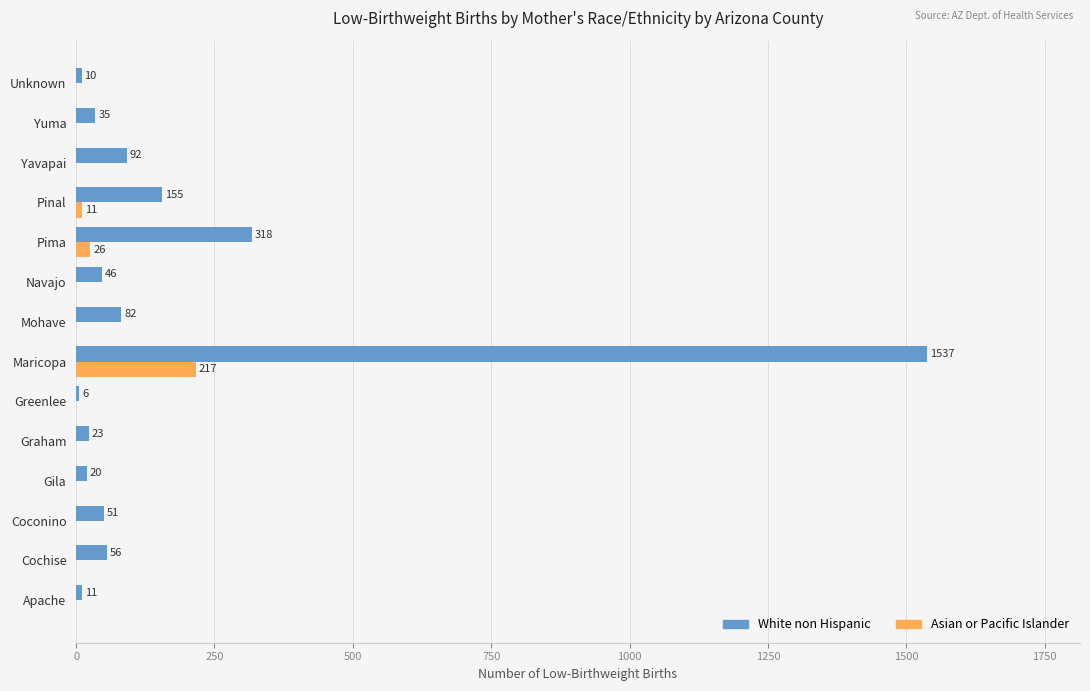

What is the sum of all White non Hispanic values?

2442